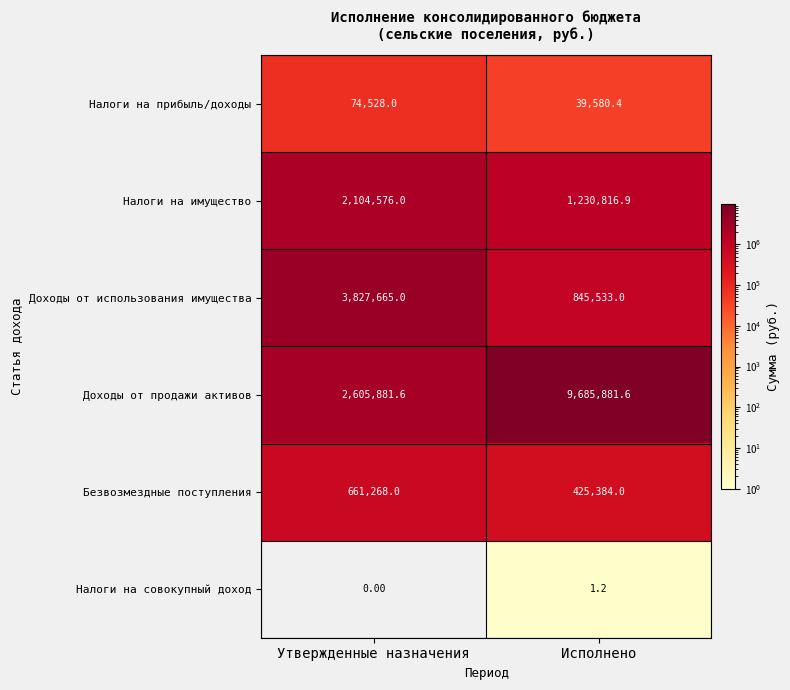

At which label does Доходы от продажи активов reach its minimum?

Утвержденные назначения